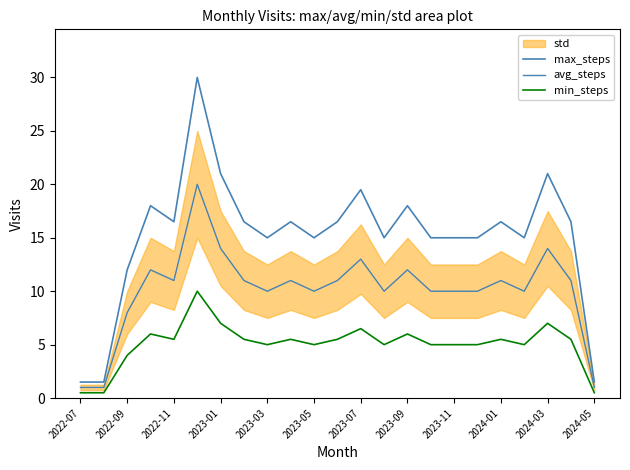

What is the smallest value displayed?

0.5